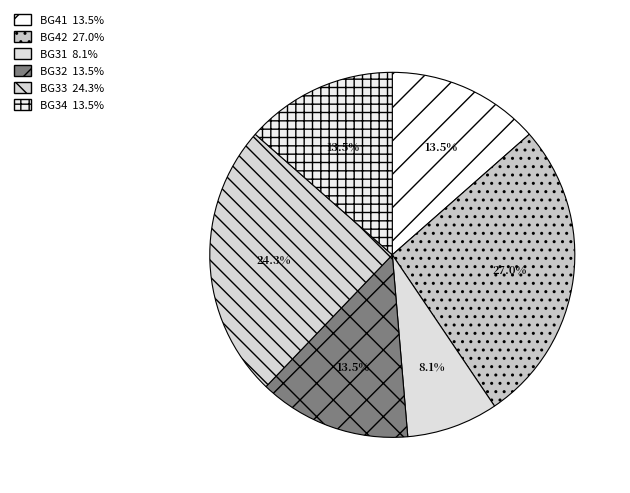

Count the number of slices in the pie.

6